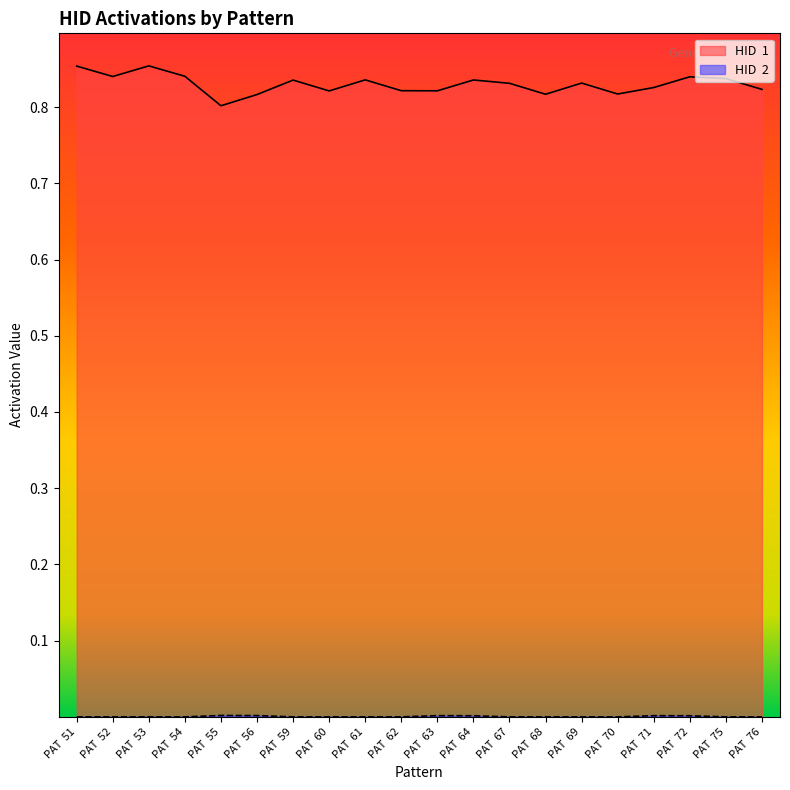

True or false: HID  1 and HID  2 cross at least once.

False